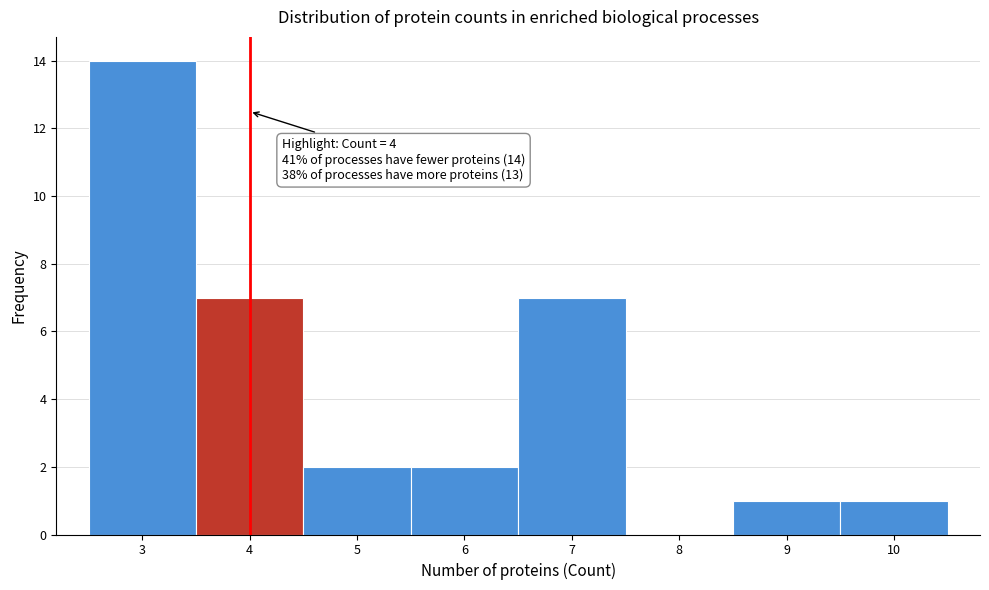

Over which range of the x-axis is the bar tallest?

2.5 to 3.5